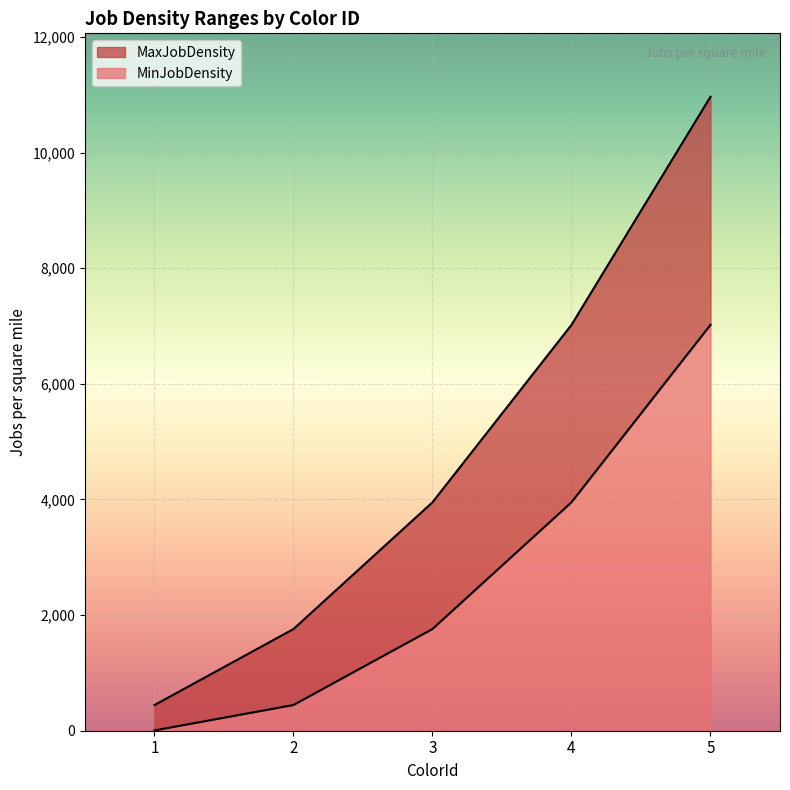

The value of MaxJobDensity at 3 is 3950. True or false?

True